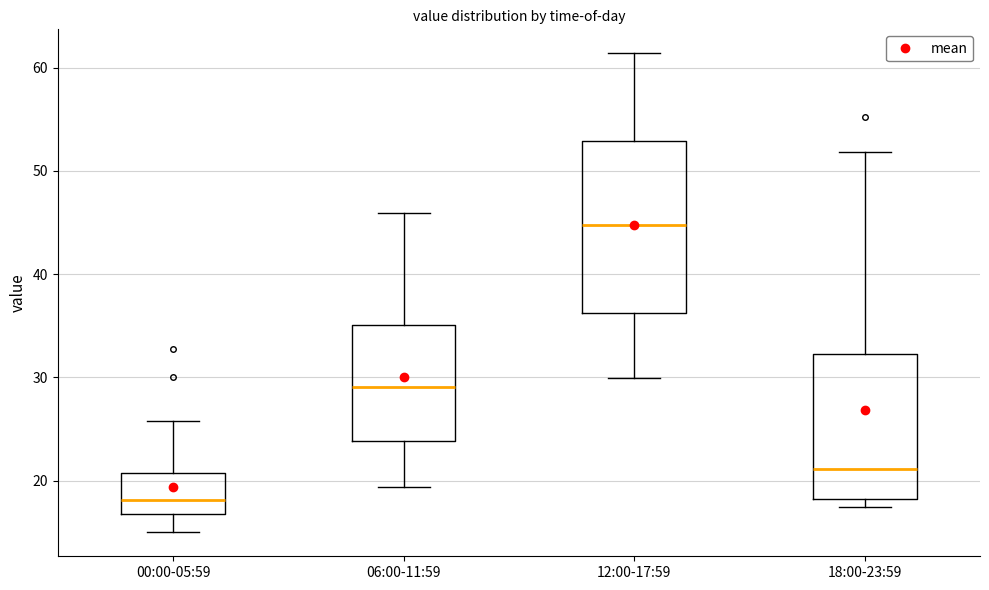

Where does the lower whisker of the box for 06:00-11:59 end on the y-axis? The values are not printed on the chart, so give them approximately, as read against the axis.

19